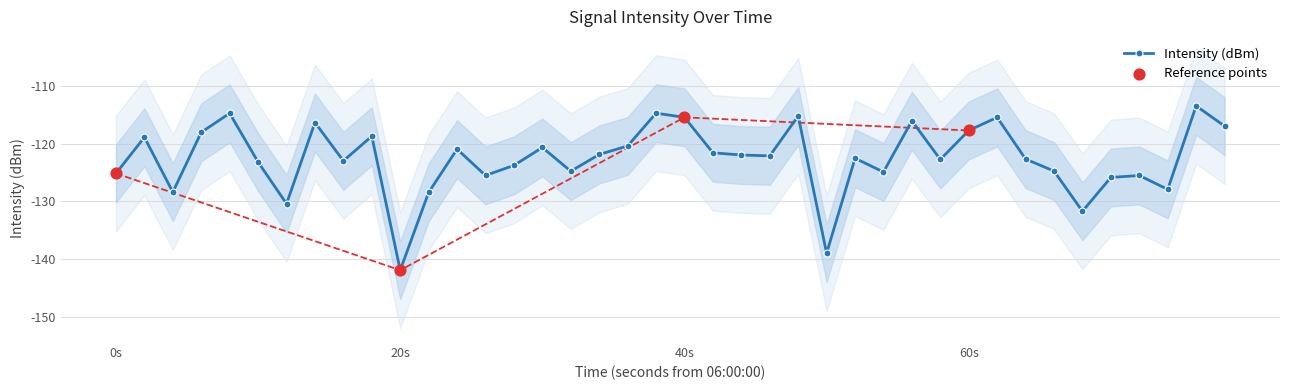

What is the minimum value for Intensity (dBm)?

-141.9